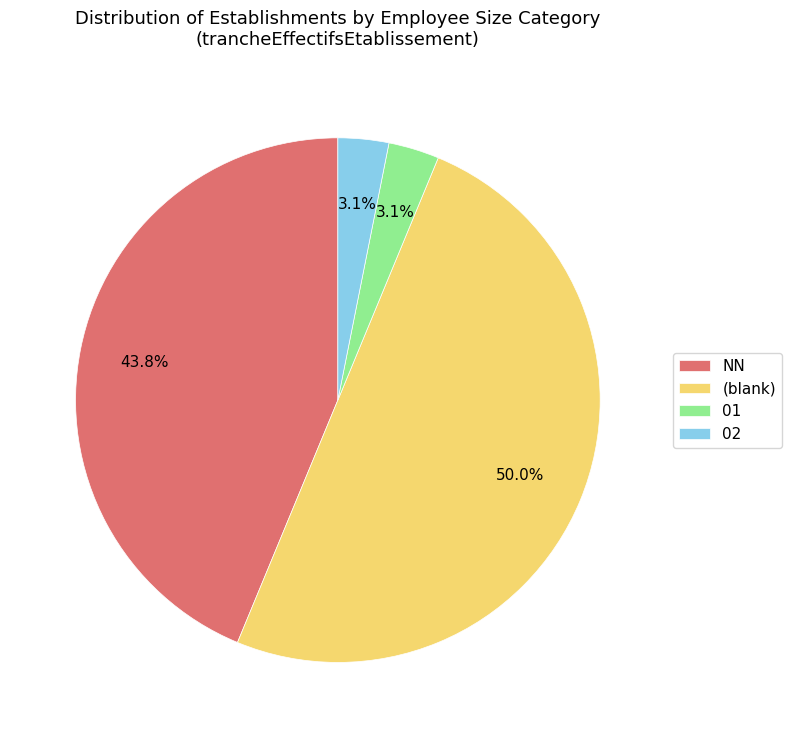

To the nearest percent, what is the difference between the largest and smallest slice percentages?

47%